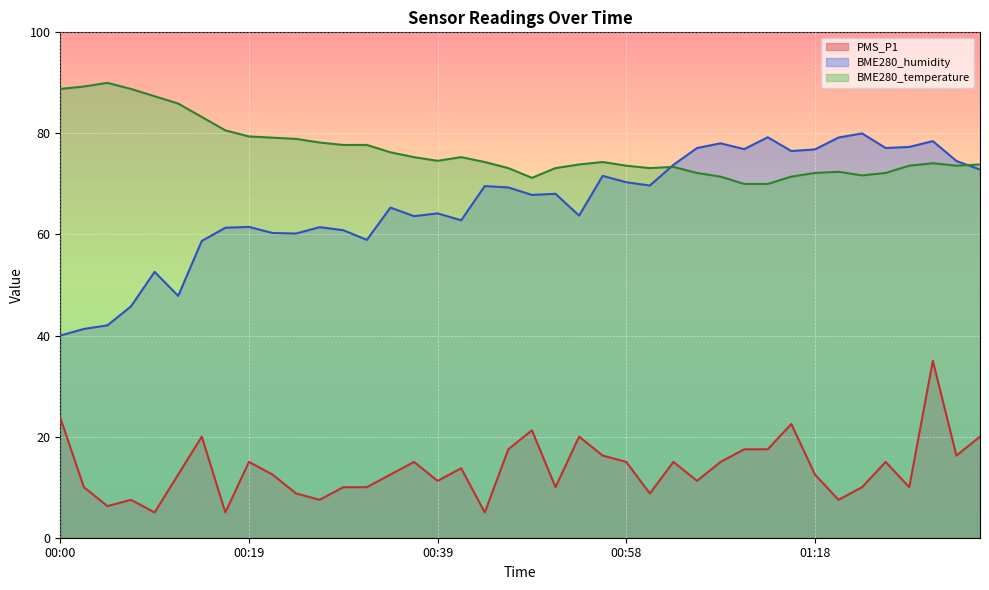

Rank the series by their average value, from highest to lowest.

BME280_temperature, BME280_humidity, PMS_P1